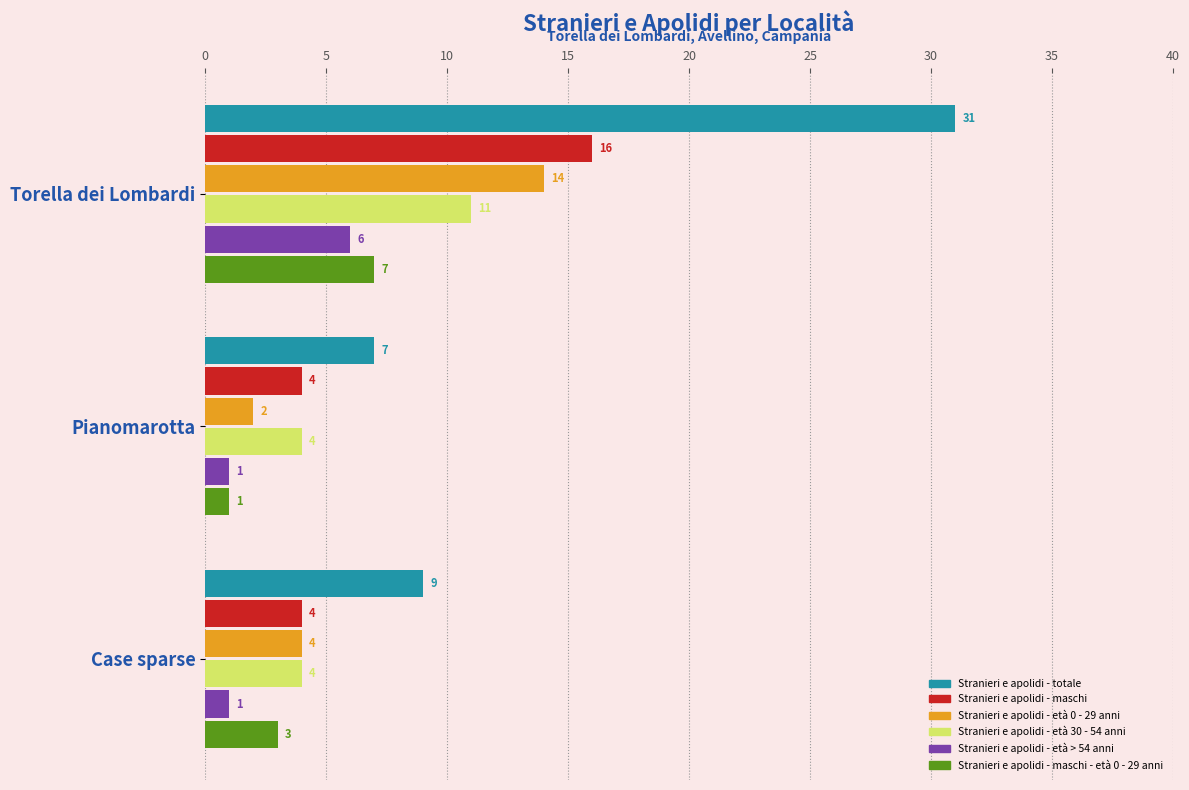

Which category has the lowest value in the Stranieri e apolidi - età 0 - 29 anni series?

Pianomarotta